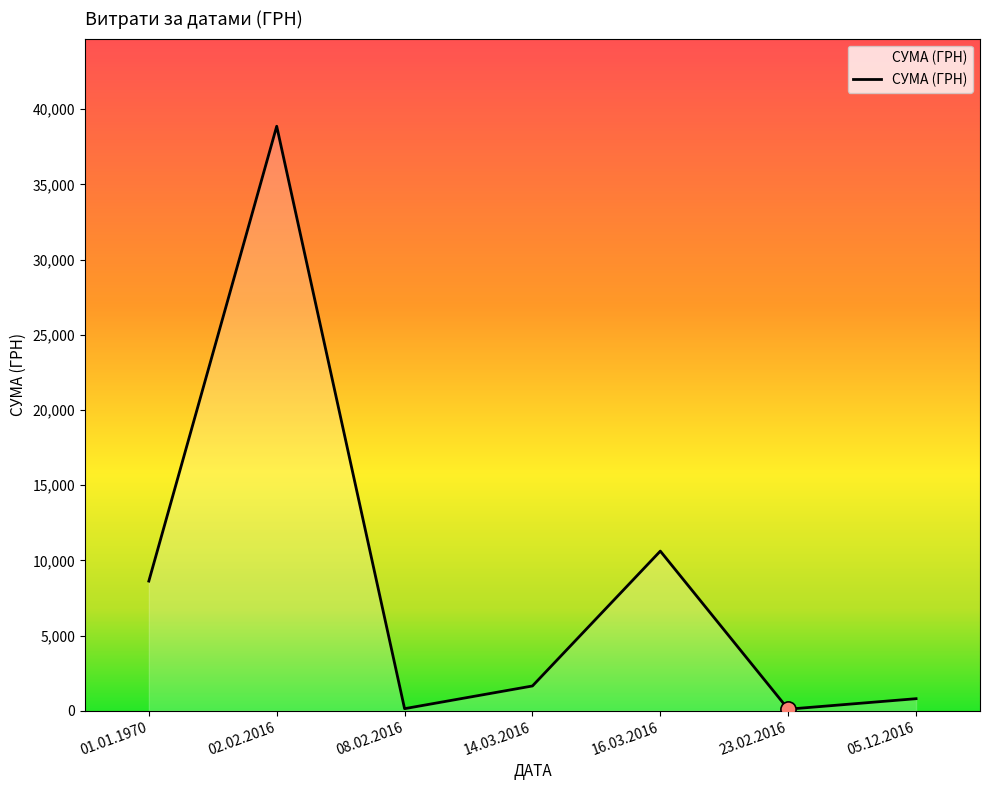

Between 16.03.2016 and 05.12.2016, which is larger?

16.03.2016